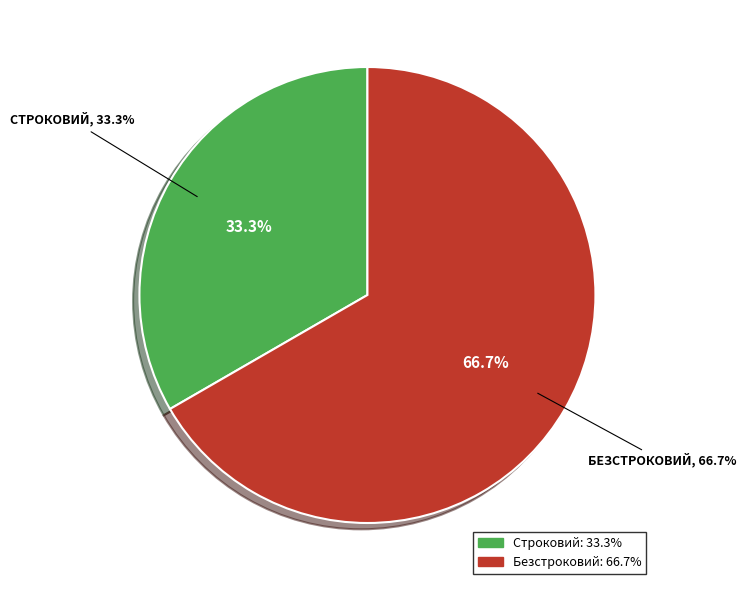

Is it true that Безстроковий is 58% of the pie?

False